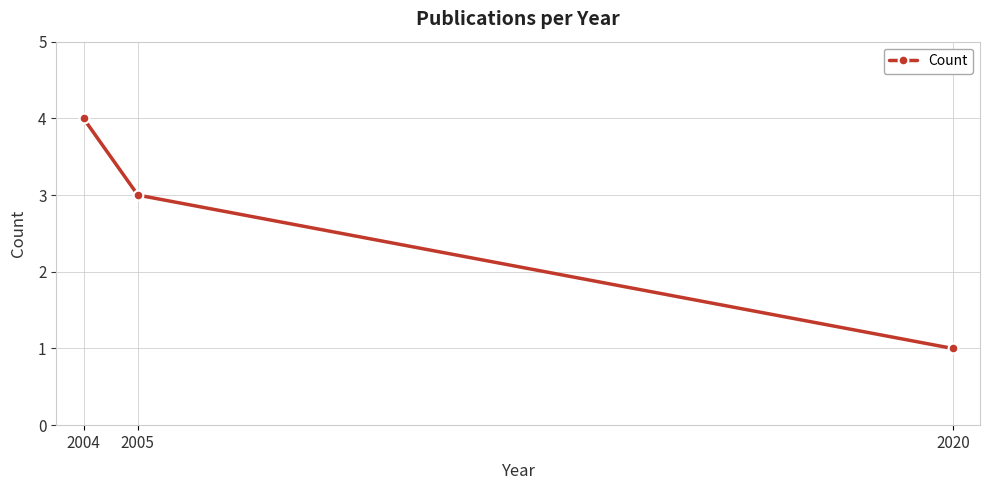

What is the greatest value displayed?

4